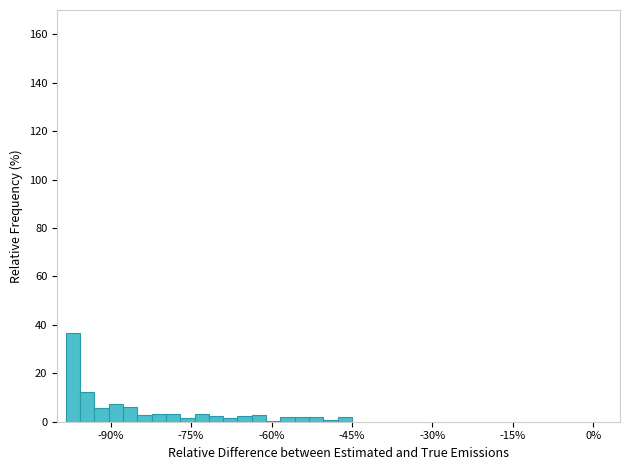

Around what value on the x-axis is the tallest bar? Give the approximate position of its centre, as read against the axis.

-98